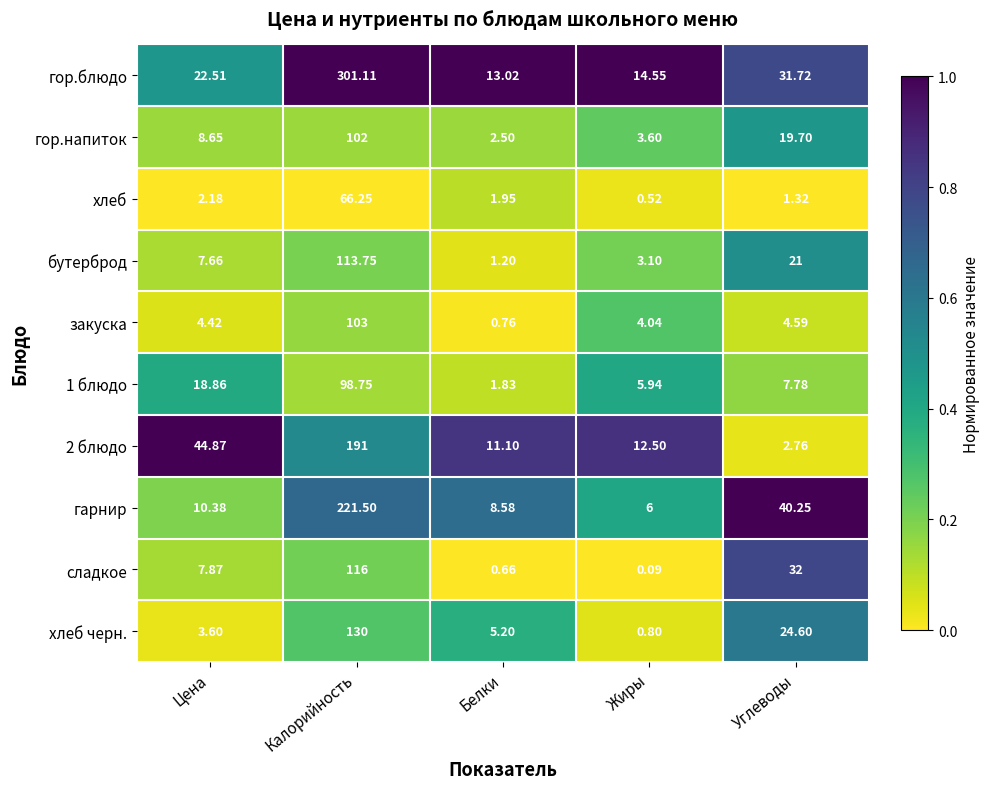

Which series has the largest total across all categories?

гор.блюдо